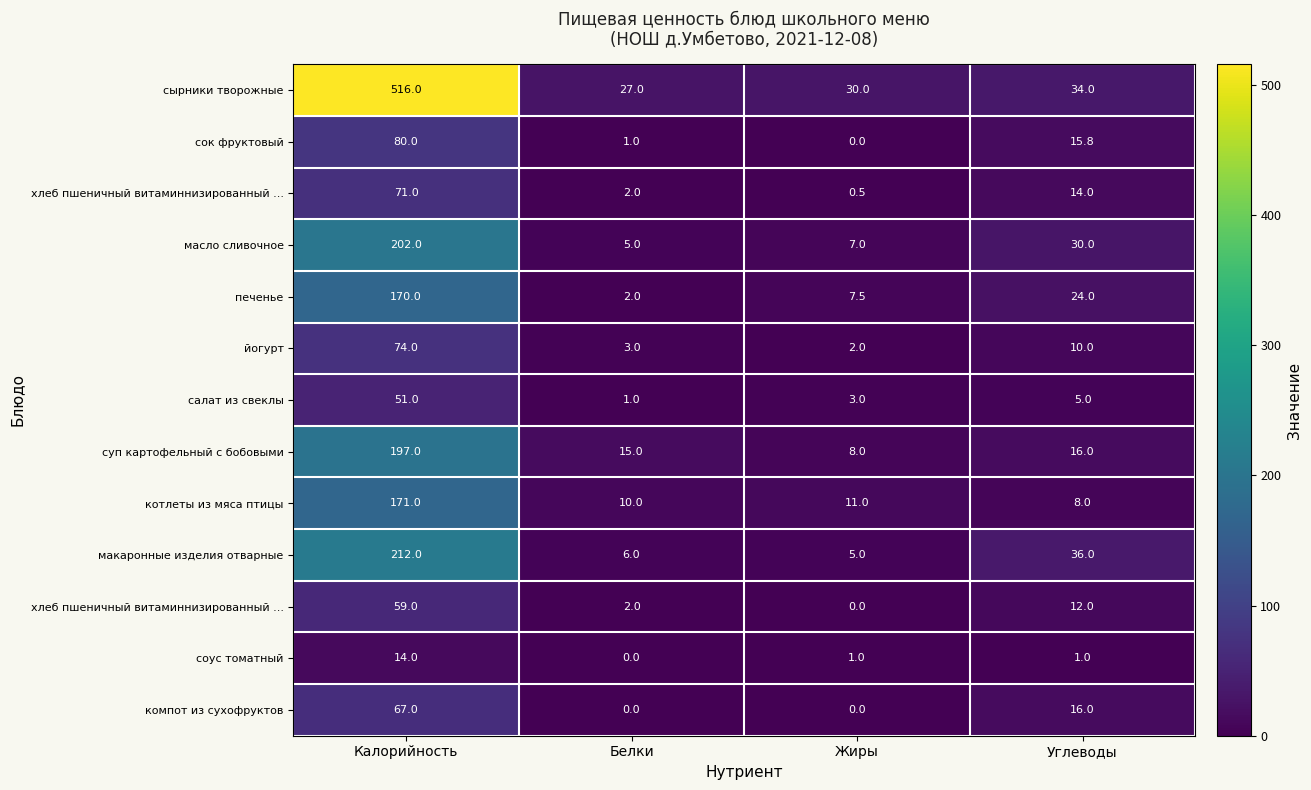

At how many categories does at least one series exceed 205?

1